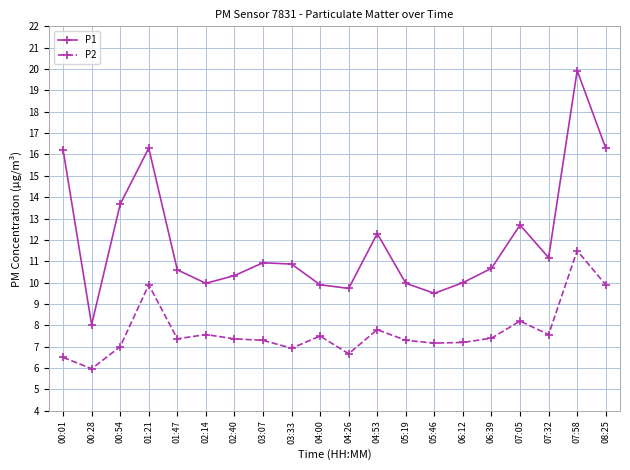

Which series has the largest total across all categories?

P1